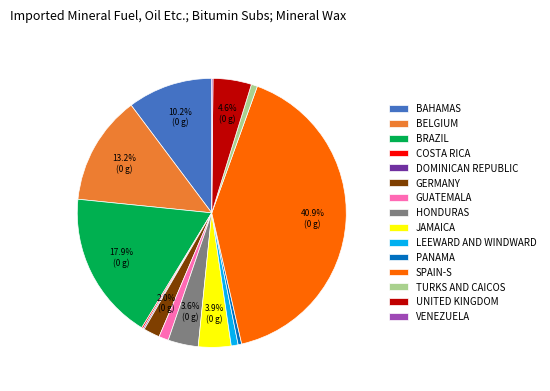

What is the largest slice in the pie chart?

SPAIN-S